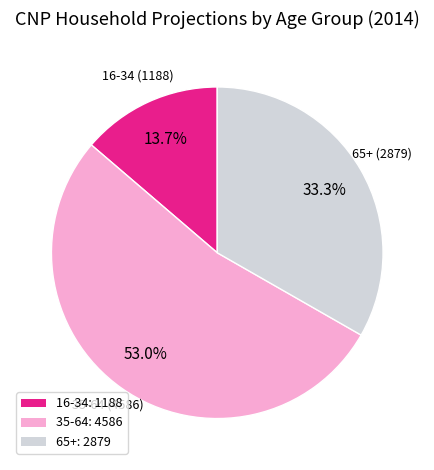

Between 35-64 and 16-34, which is larger?

35-64